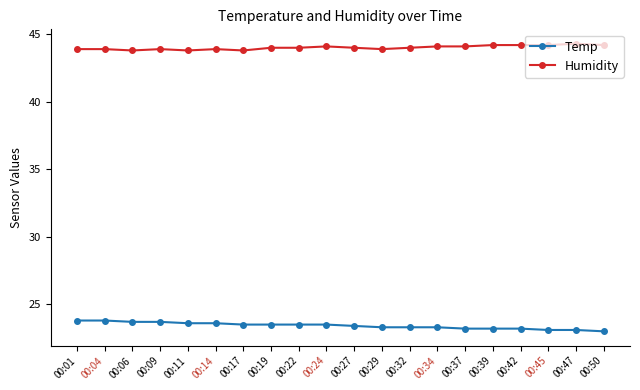

True or false: Temp and Humidity intersect in this chart.

False